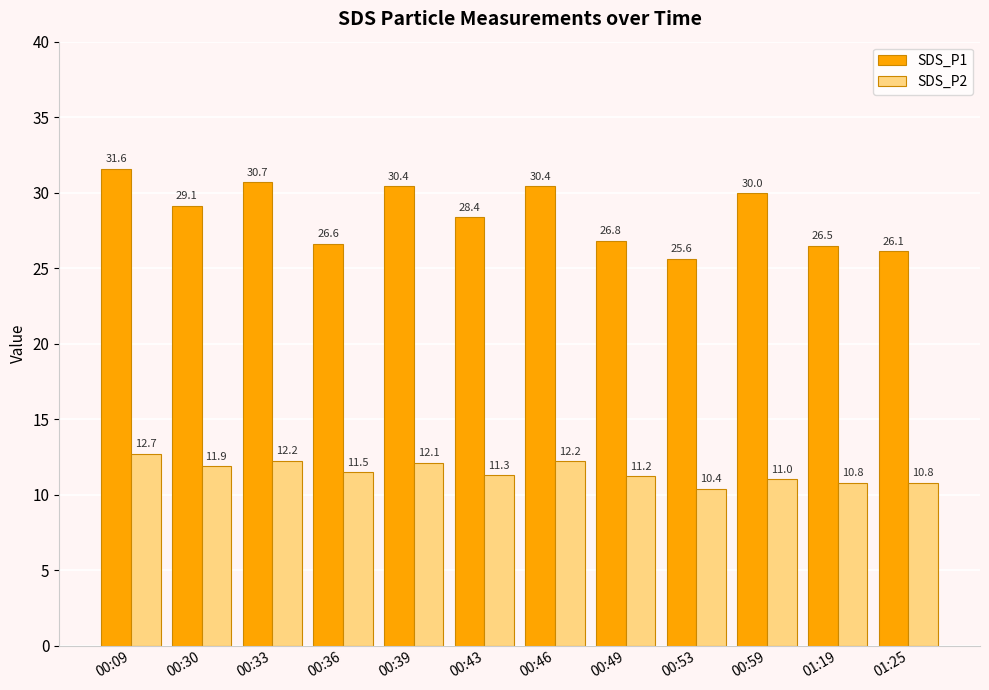

How many data points in SDS_P1 are above 29?

6